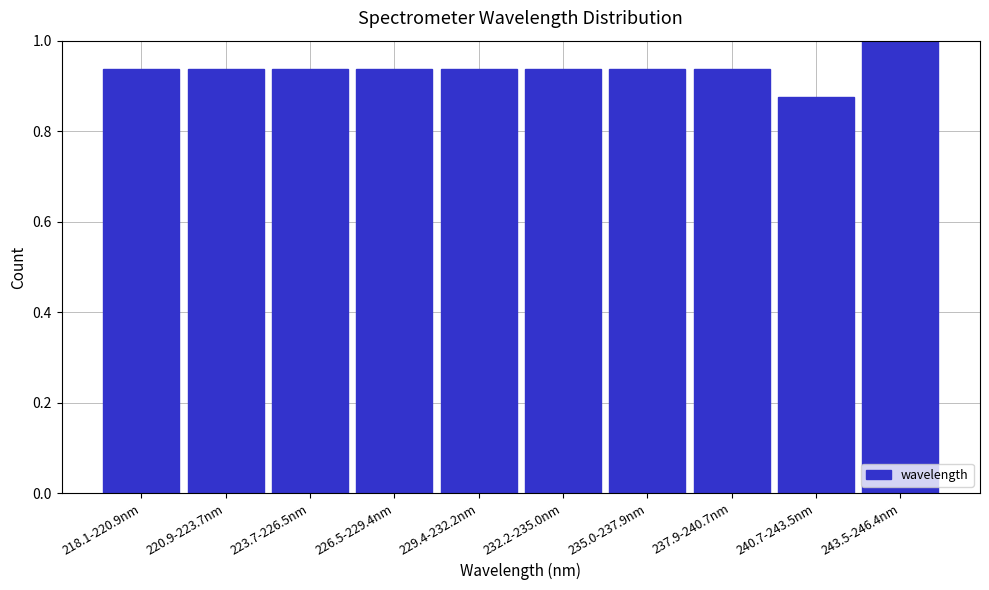

What is the change in value from 218.1-220.9nm to 243.5-246.4nm?

+0.1